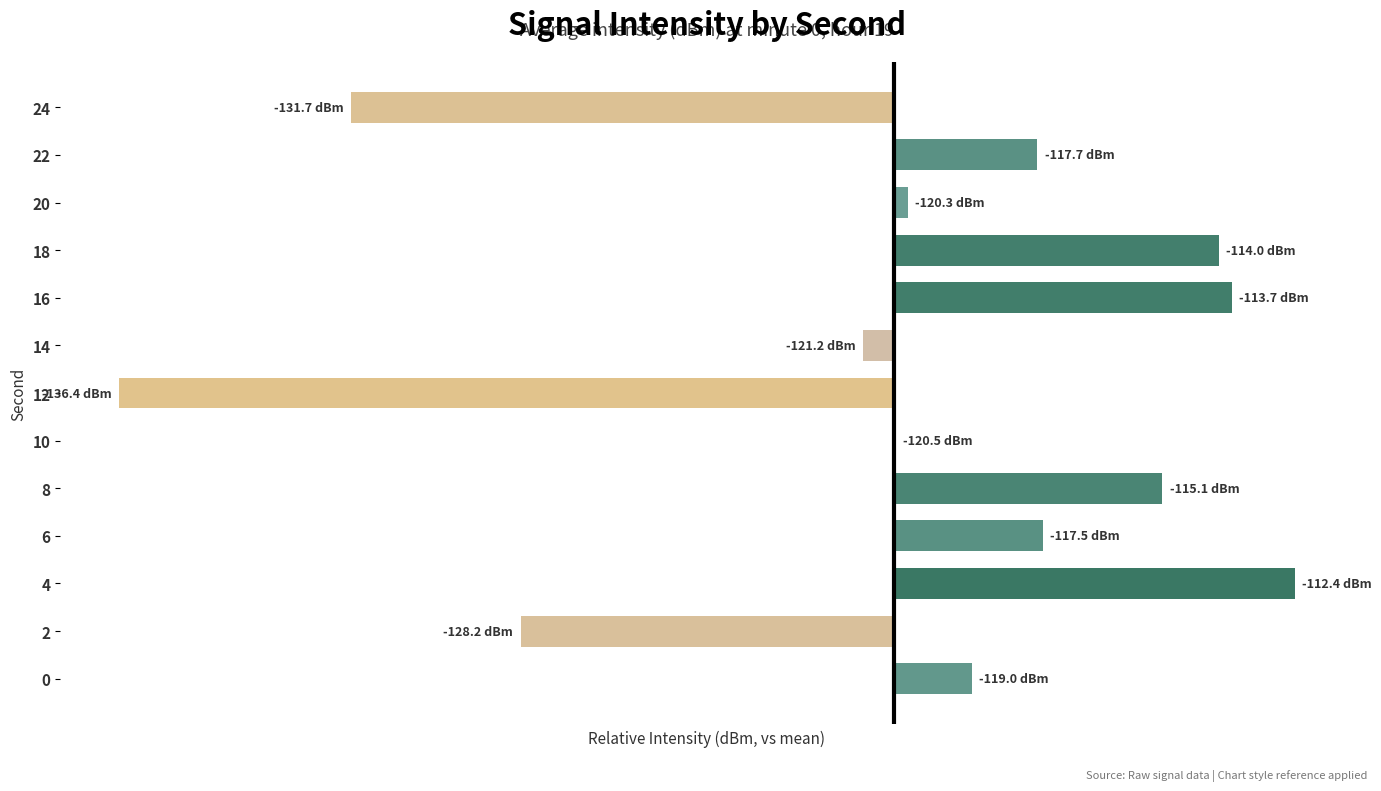

What is the difference between the values at 12 and 0?

17.4